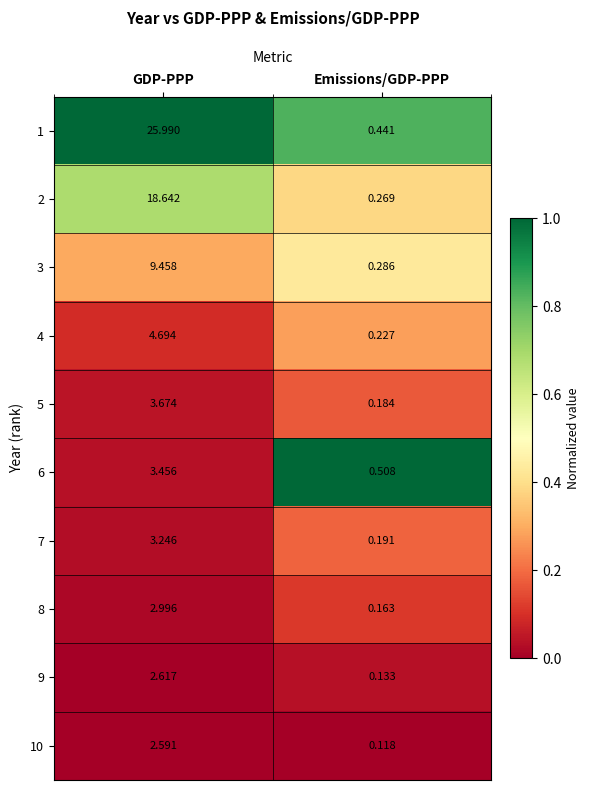

Which series has the largest range (max minus min)?

1